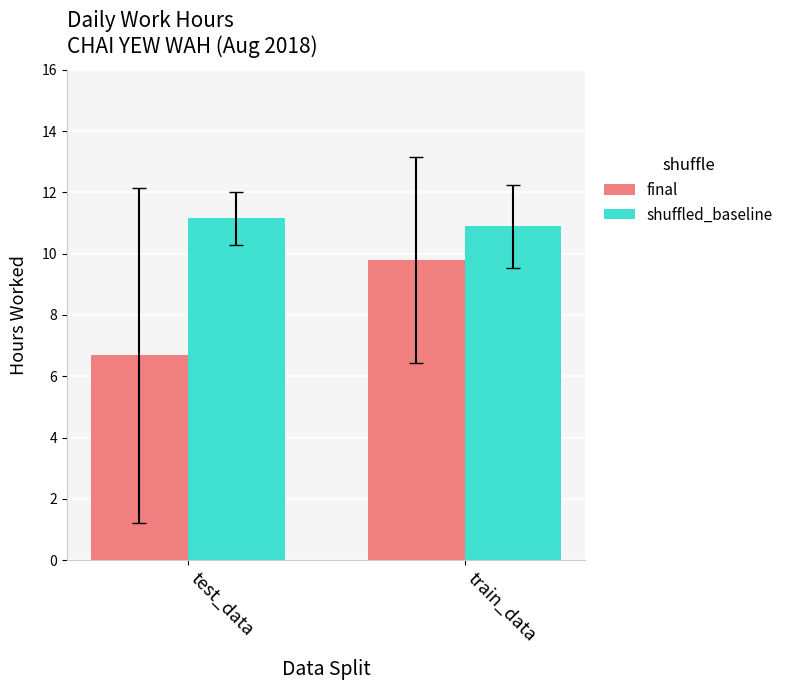

Rank the series by their average value, from lowest to highest.

final, shuffled_baseline